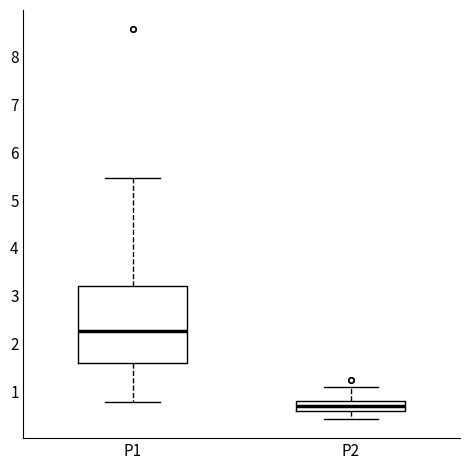

Reading left to right, transcribe this box plot: for each box, give where its median line is, the range the box spans, and where its two whiskers end, as read against the y-axis. The values are not printed on the chart, so give them approximately, as read against the axis.

P1: median 2.3, box 1.6 to 3.2, whiskers 0.8 to 5.5
P2: median 0.7, box 0.6 to 0.8, whiskers 0.4 to 1.1